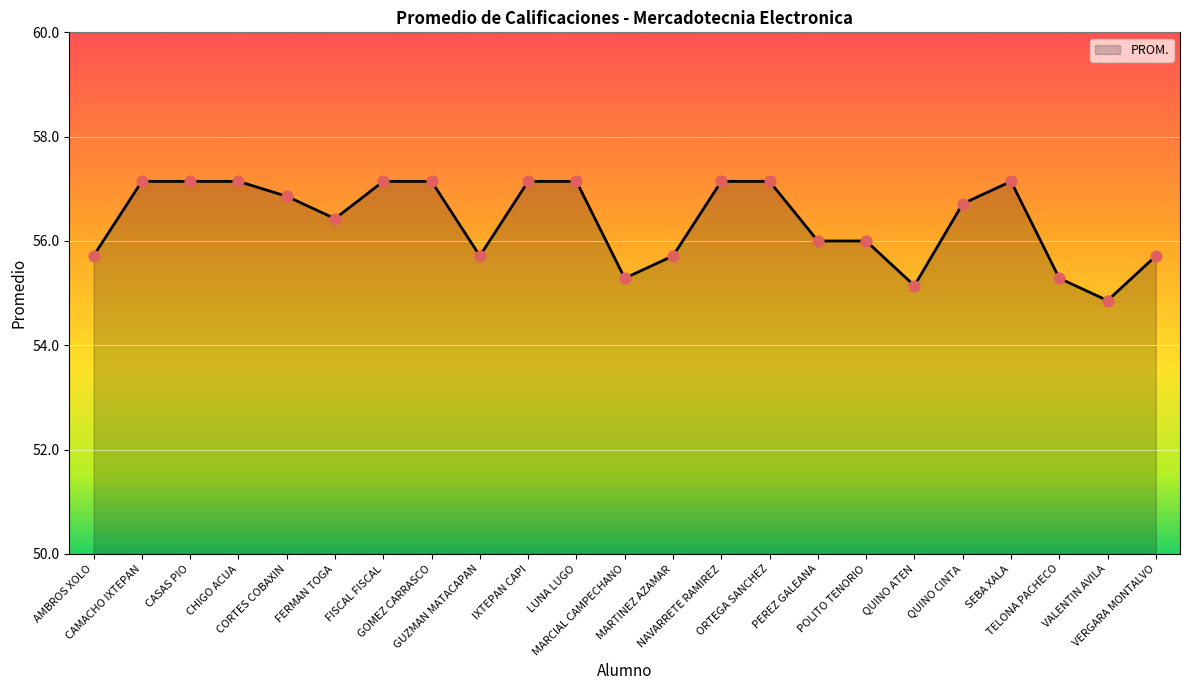

Approximately how many times larger is the value at MARCIAL CAMPECHANO compared to VALENTIN AVILA?

1.0